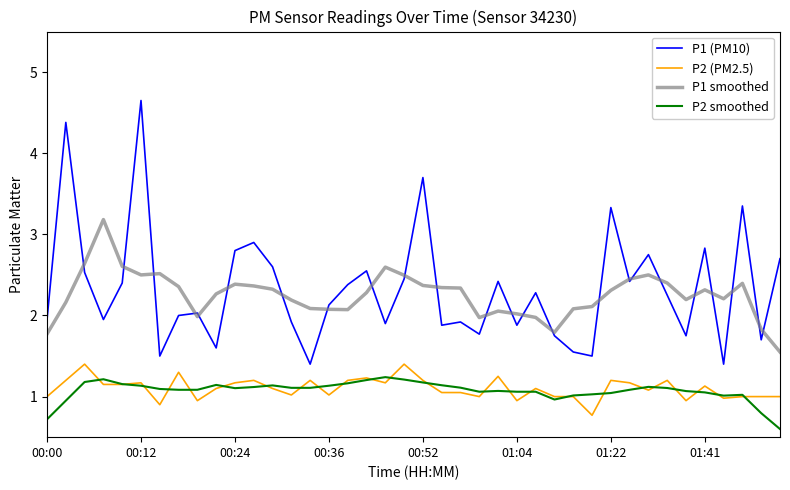

True or false: P2 (PM2.5) and P1 (PM10) cross at least once.

False